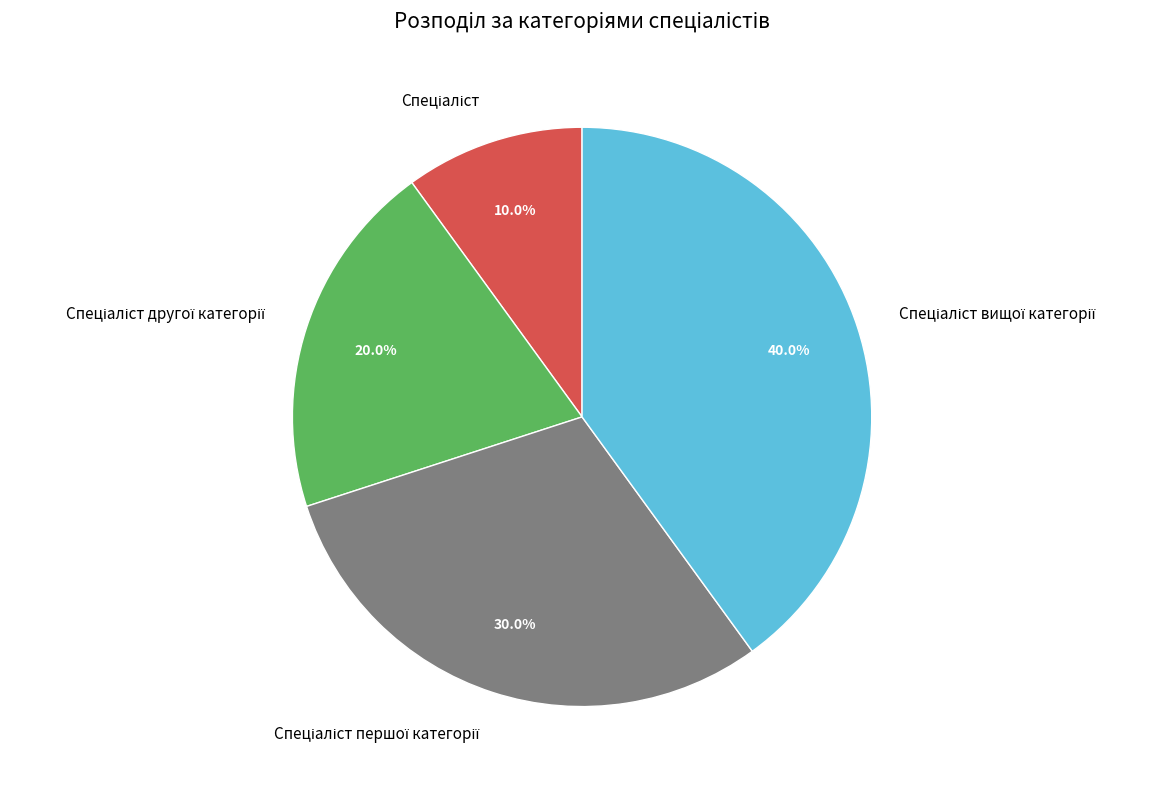

How many segments does this pie chart have?

4